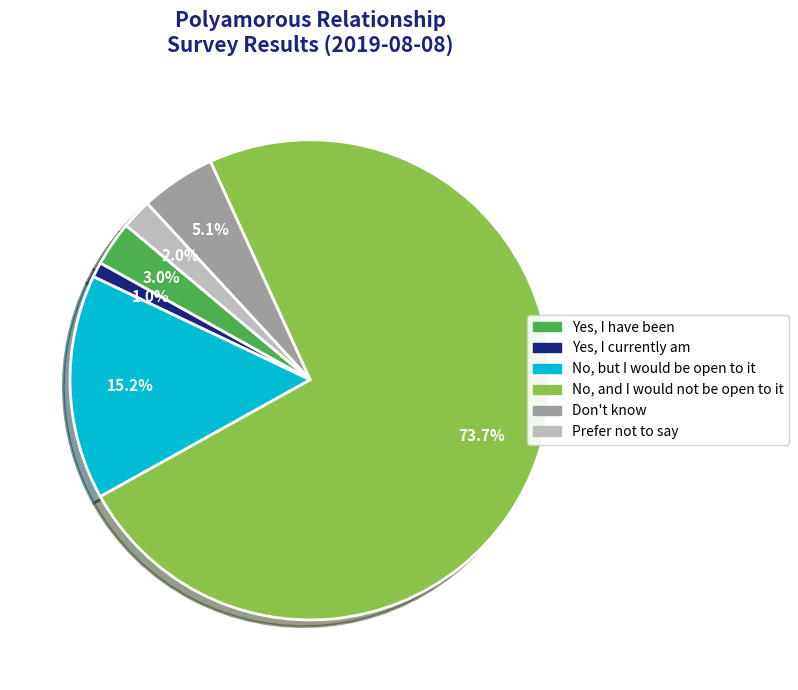

What is the largest slice in the pie chart?

No, and I would not be open to it